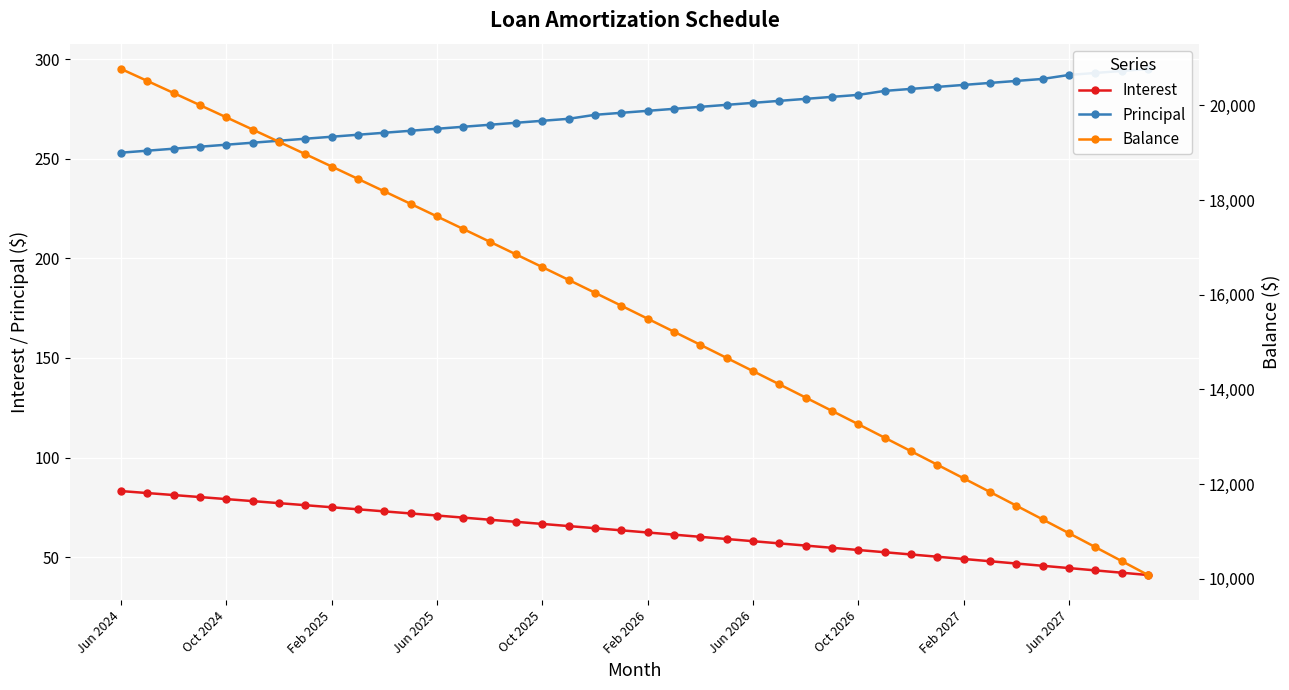

Count the number of categories in the chart.

40